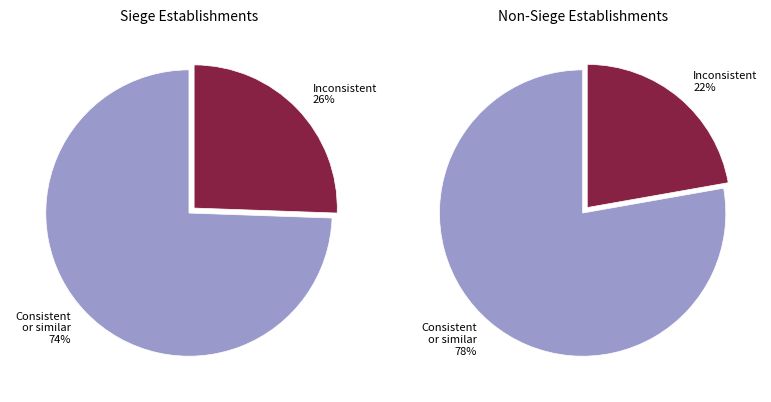

True or false: 11 accounts for 1% of the total.

False